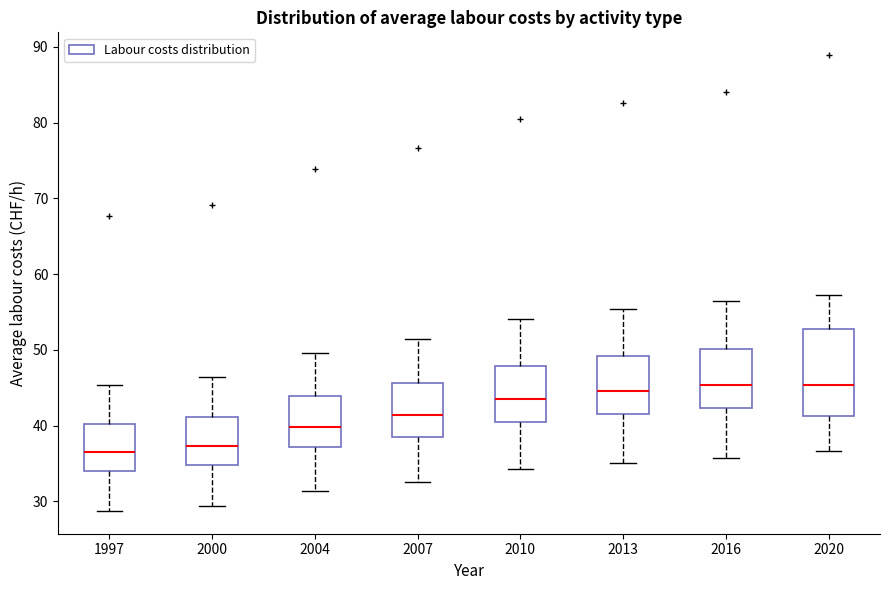

Reading left to right, read every box against the y-axis: the position of its median line, the range the box covers, and the ends of its whiskers. The values are not printed on the chart, so give them approximately, as read against the axis.

1997: median 37, box 34 to 40, whiskers 29 to 45
2000: median 37, box 35 to 41, whiskers 29 to 46
2004: median 40, box 37 to 44, whiskers 31 to 50
2007: median 41, box 39 to 46, whiskers 33 to 51
2010: median 43, box 40 to 48, whiskers 34 to 54
2013: median 45, box 42 to 49, whiskers 35 to 55
2016: median 45, box 42 to 50, whiskers 36 to 56
2020: median 45, box 41 to 53, whiskers 37 to 57